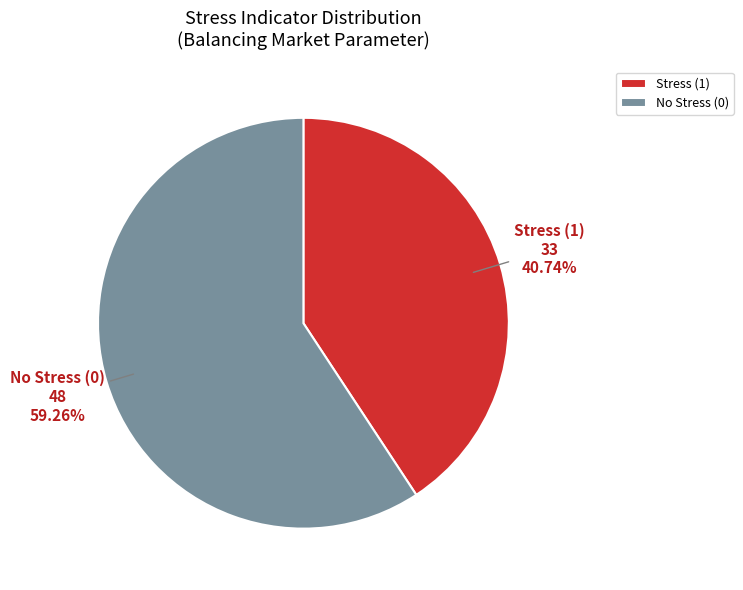

To the nearest percent, what percentage of the pie is No Stress (0)?

59%